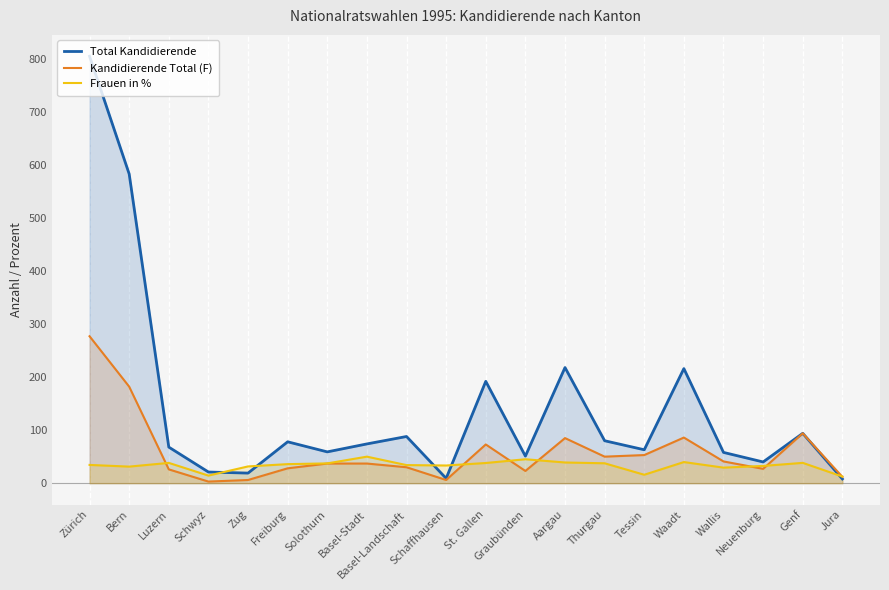

Is the value of Total Kandidierende at Zug greater than the value of Frauen in % at Wallis?

No